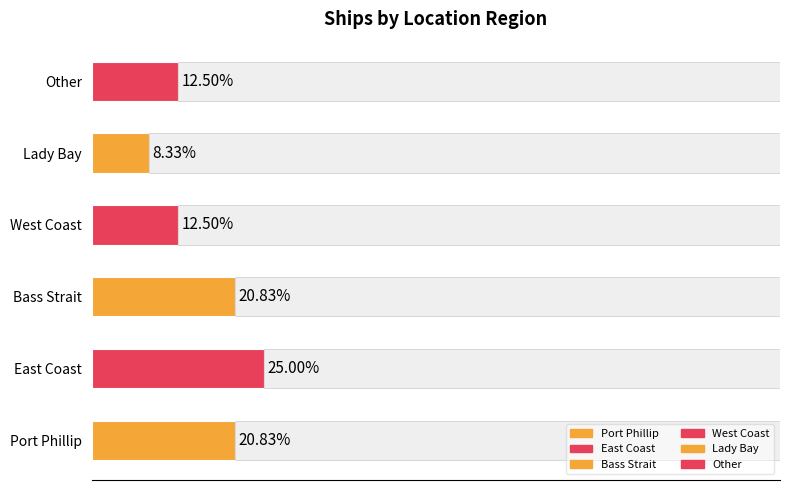

Reading right to left, what are all the values shown in this chart?

12.5	8.3	12.5	20.8	25.0	20.8